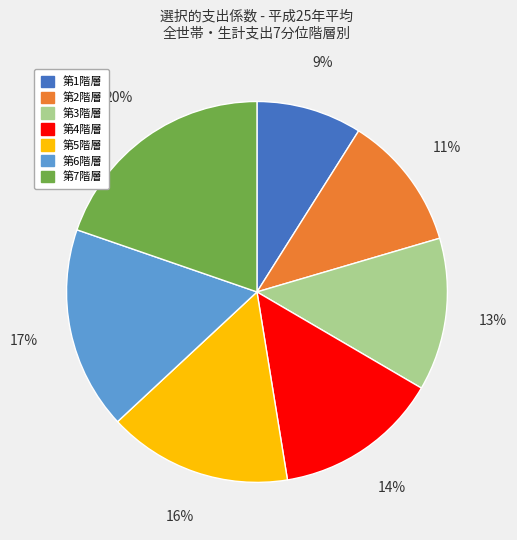

Is it true that 第5階層 is 16% of the pie?

True